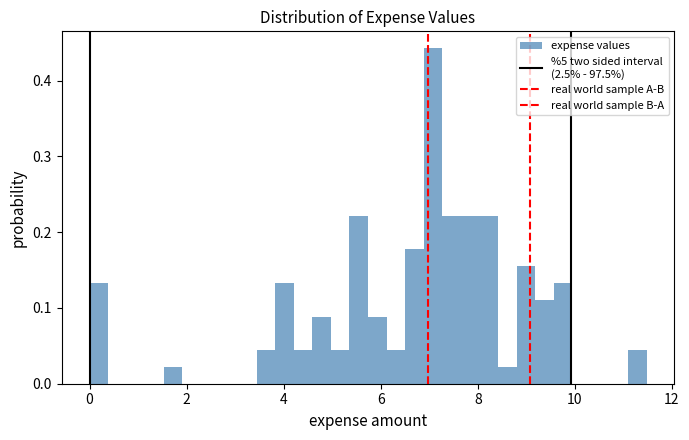

Around what value on the x-axis is the tallest bar? Give the approximate position of its centre, as read against the axis.

7.0